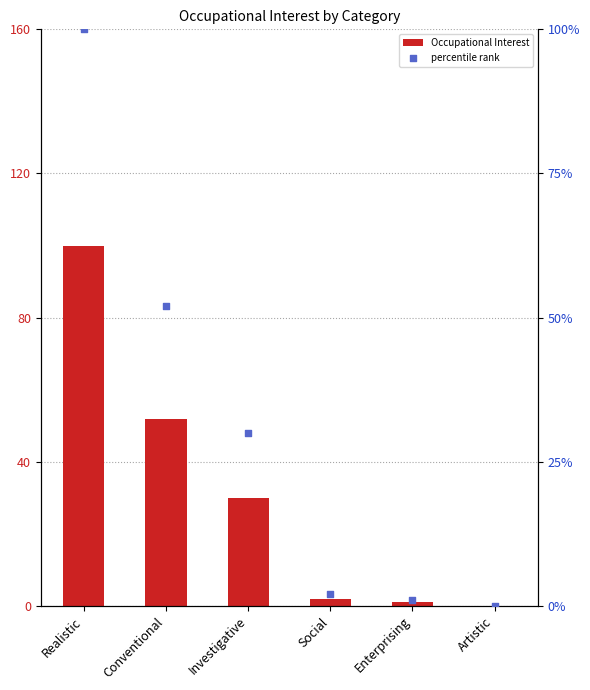

Which series has the largest Y range (max minus min)?

Occupational Interest